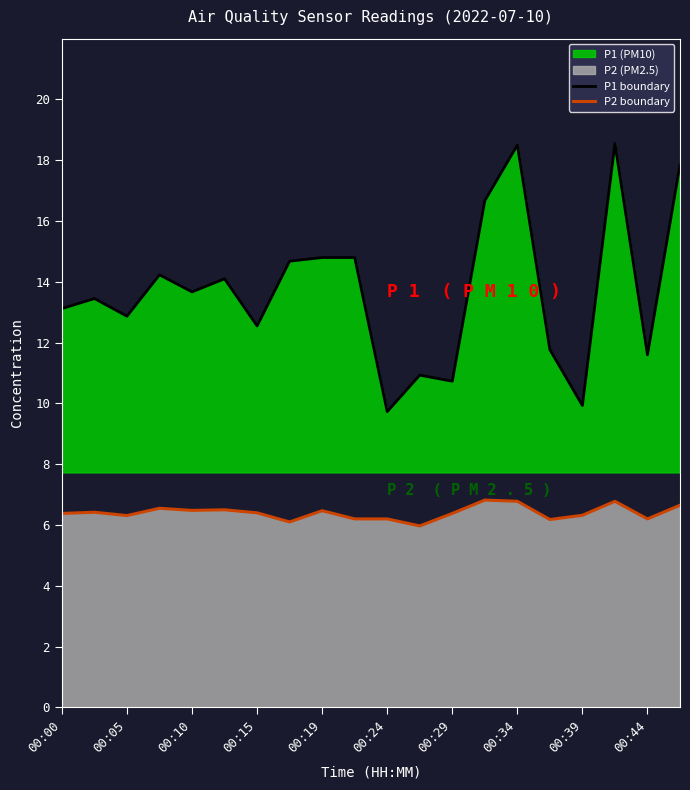

Rank the series by their average value, from lowest to highest.

P2 boundary, P1 boundary